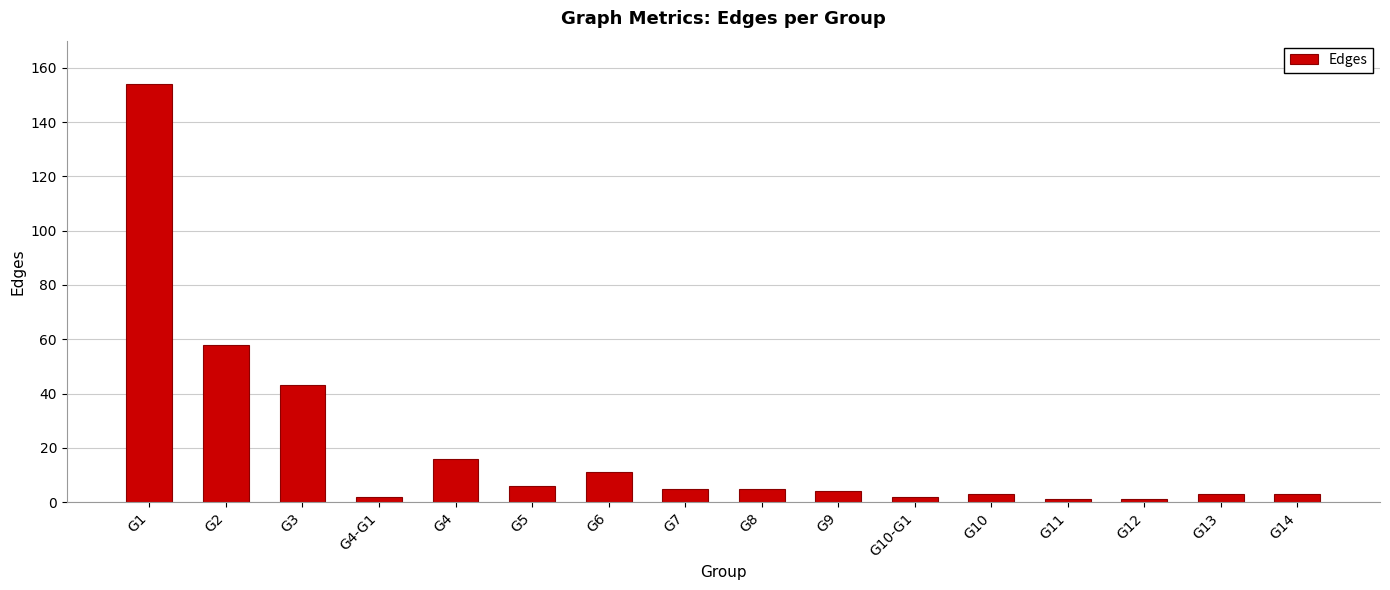

Where does the data first go above 5?

G1